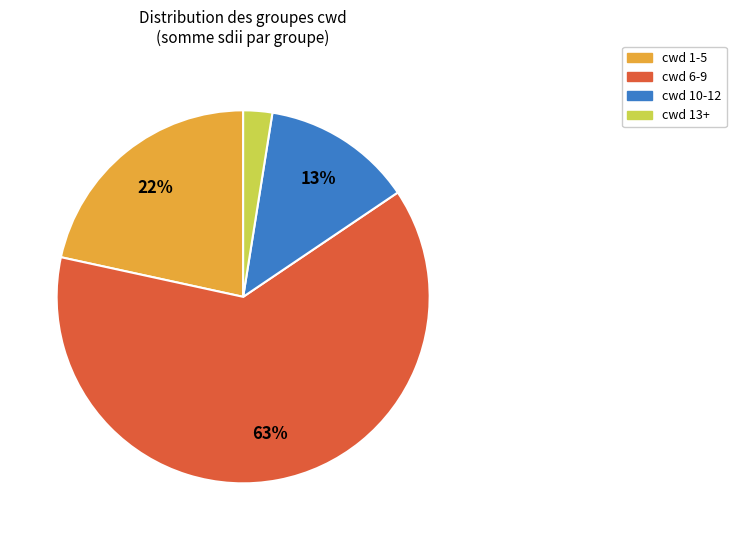

To the nearest percent, what is the difference between the cwd 6-9 and cwd 1-5 slice percentages?

41%